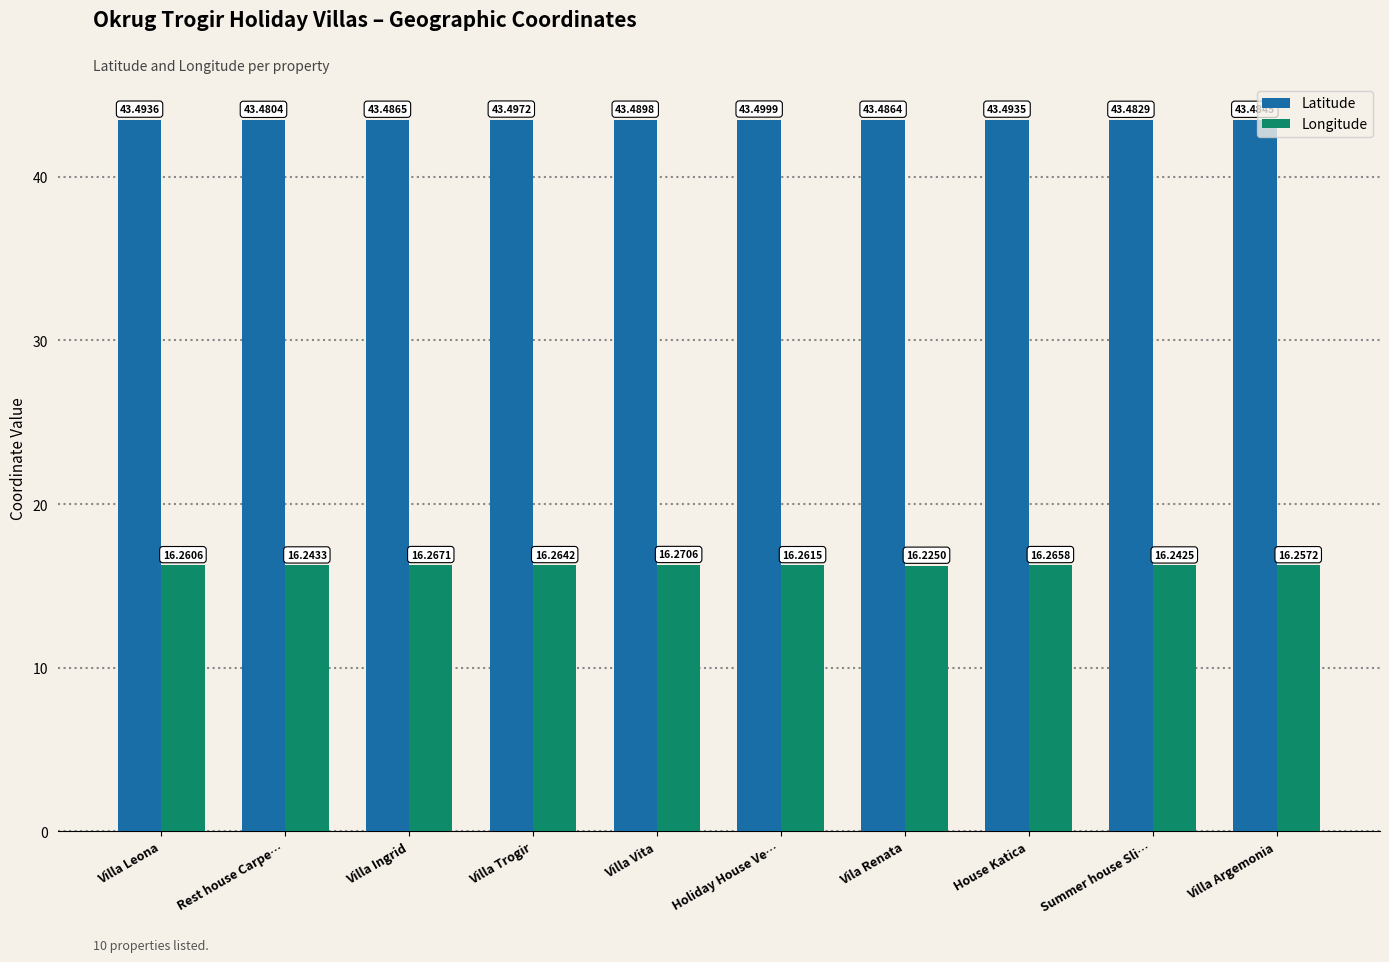

Rank the series at Villa Trogir from lowest to highest value.

Longitude, Latitude